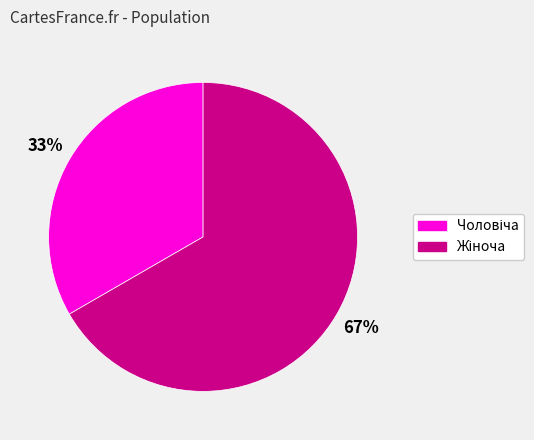

Does any single category account for the majority?

Yes